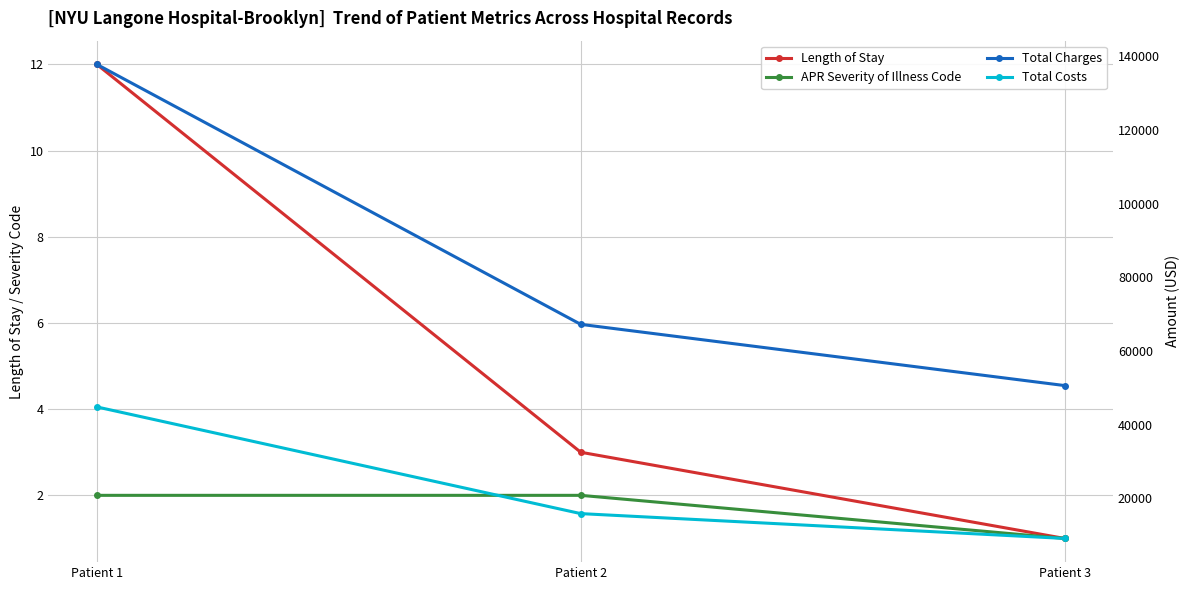

Reading left to right, extract all data points from this chart.

Length of Stay: 12.0	3.0	1.0
APR Severity of Illness Code: 2.0	2.0	1.0
Total Charges: 137786.0	67237.1	50625.9
Total Costs: 44830.8	15877.8	9141.7